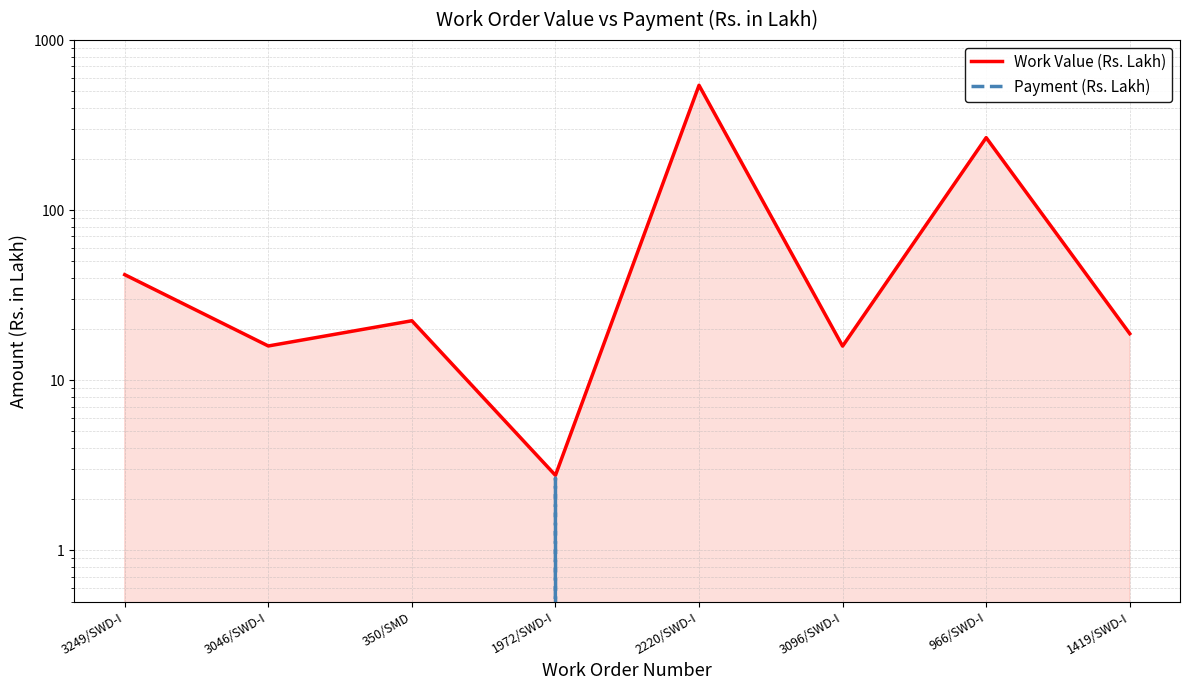

True or false: Payment (Rs. Lakh) and Work Value (Rs. Lakh) intersect in this chart.

False